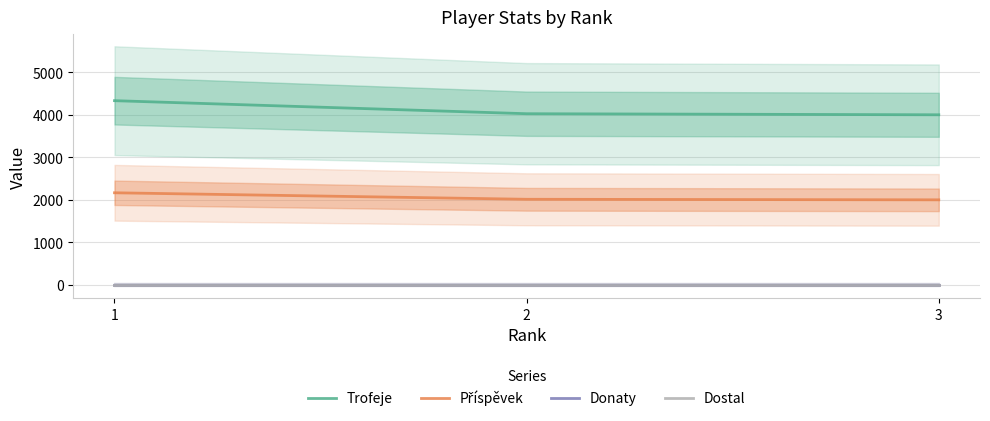

Reading right to left, list all the values displayed in this chart.

Trofeje: 4001	4026	4333
Příspěvek: 2000	2013	2166
Donaty: 0	0	0
Dostal: 0	0	0